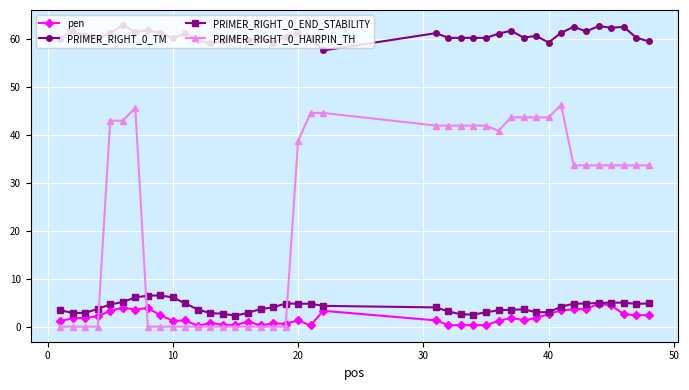

How many categories are shown in the chart?

40